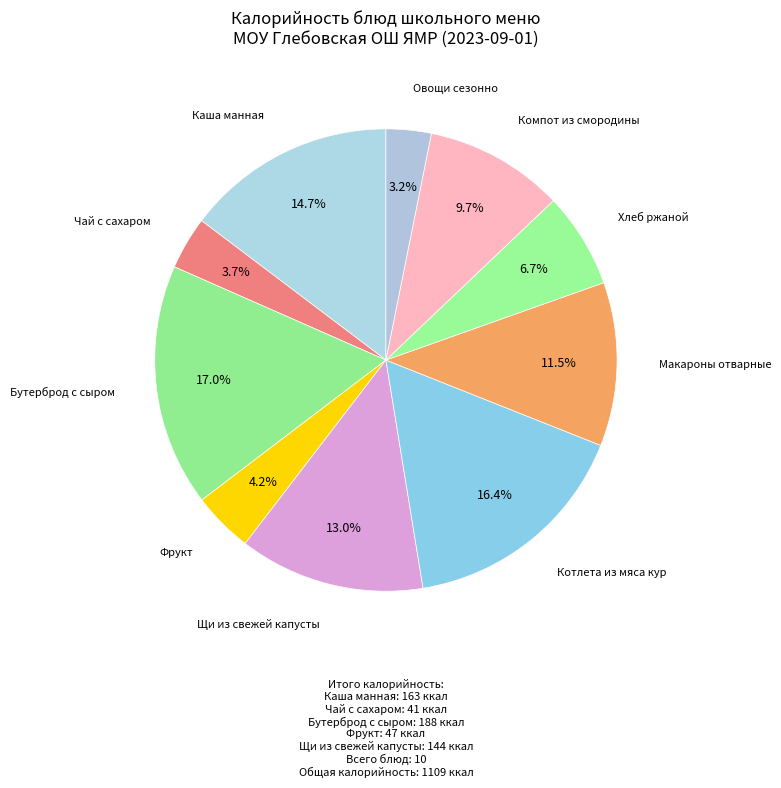

Rank the categories by value from highest to lowest.

Бутерброд с сыром, Котлета из мяса кур, Каша манная, Щи из свежей капусты, Макароны отварные, Компот из смородины, Хлеб ржаной, Фрукт, Чай с сахаром, Овощи сезонно